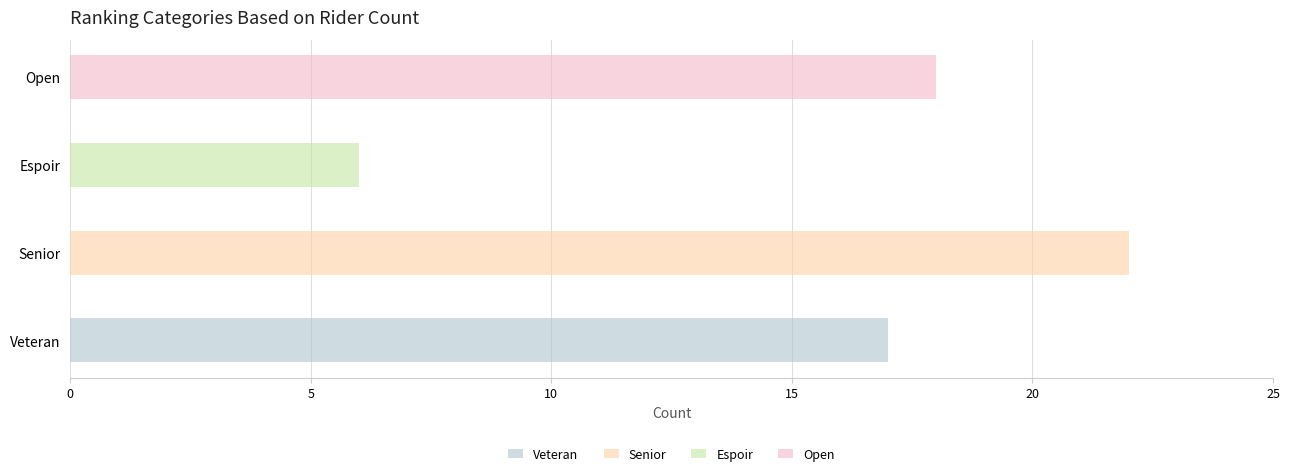

What position from the right is Senior?

3